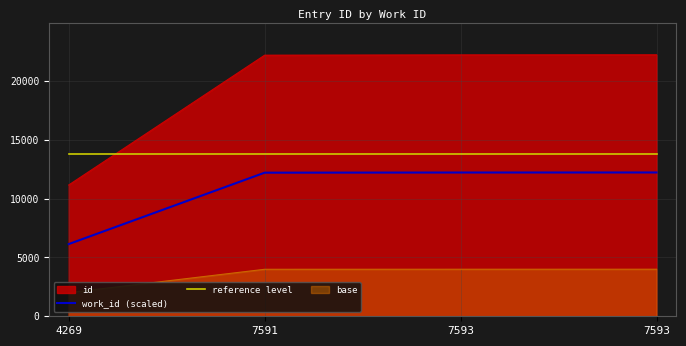

What is the value of the work_id (scaled) point at the 1st from the left?

6135.3